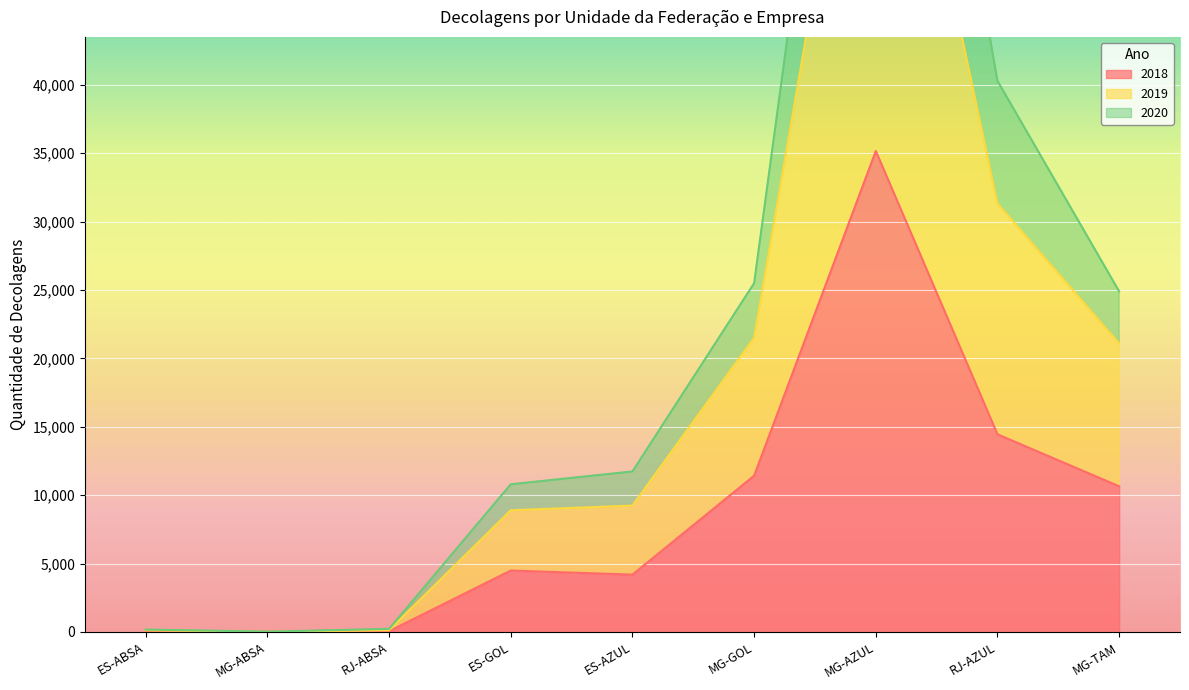

Which series changed the most between RJ-ABSA and RJ-AZUL?

2019